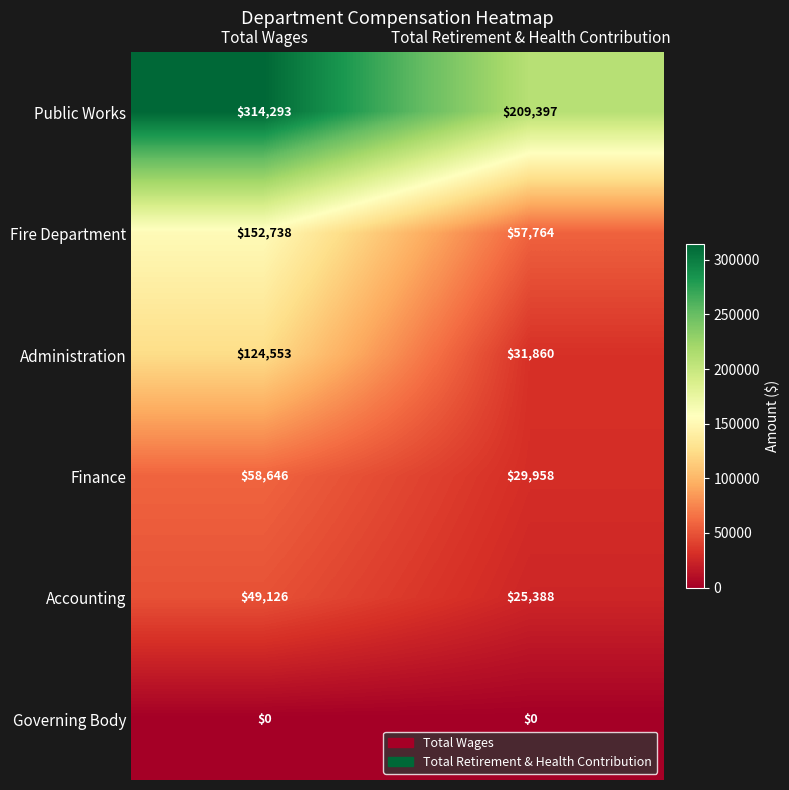

Rank the series at Total Wages from highest to lowest value.

Public Works, Fire Department, Administration, Finance, Accounting, Governing Body